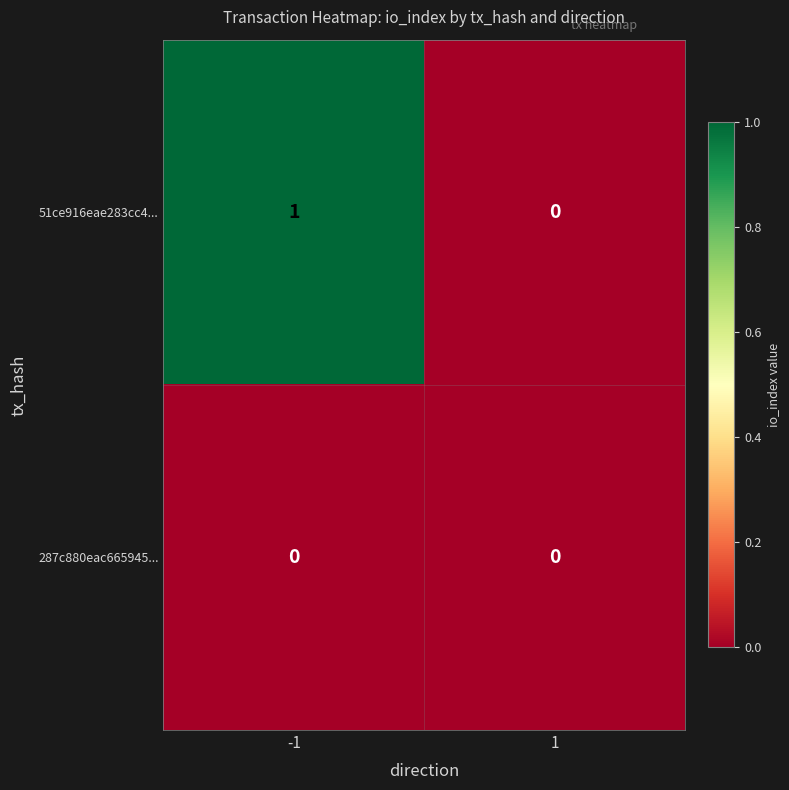

Between -1 and 1, which series saw the biggest shift?

51ce916eae283cc4...